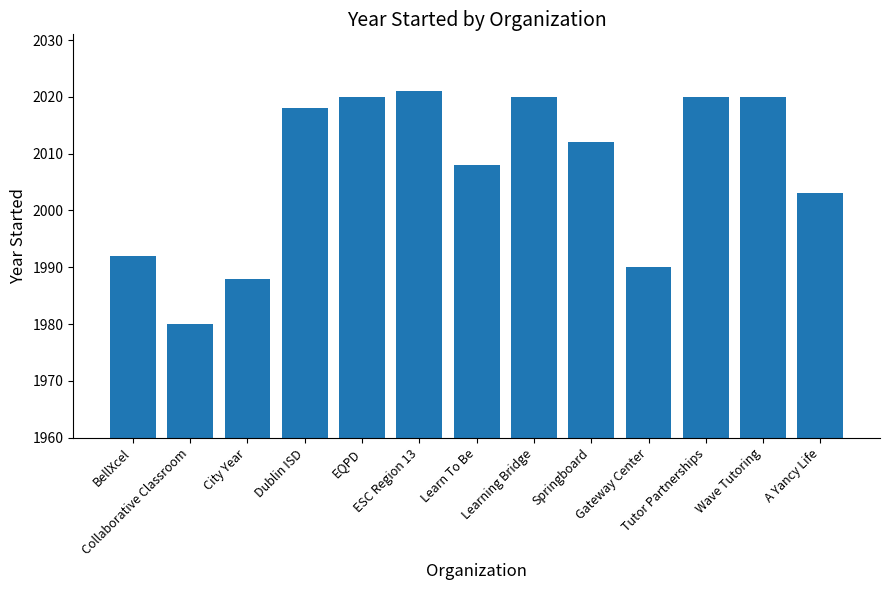

How many data points does each series have?

13